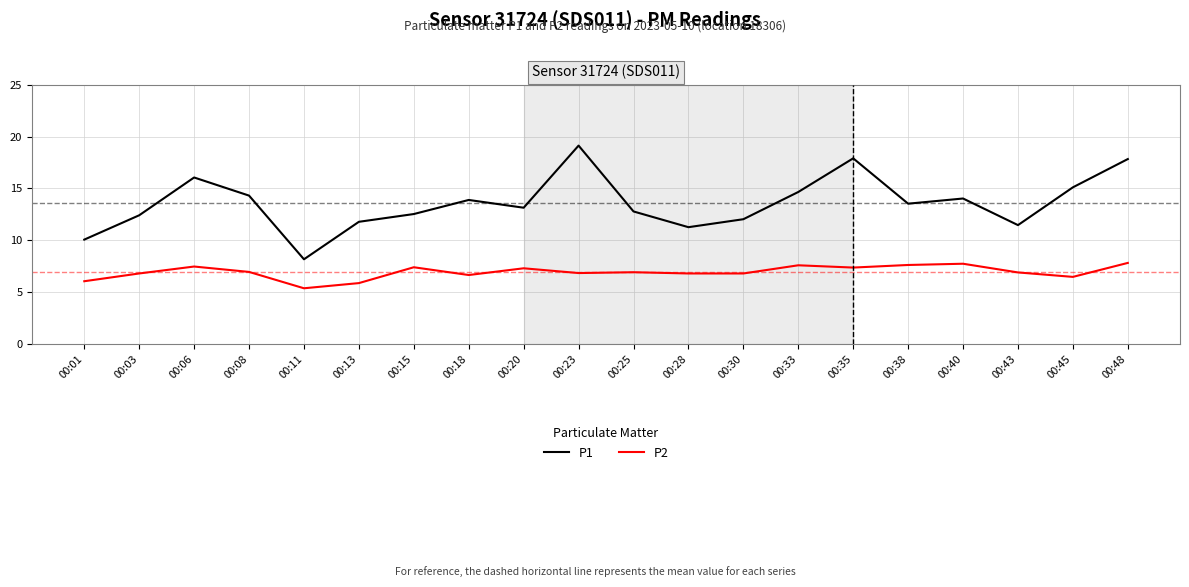

True or false: P1 and P2 cross at least once.

False